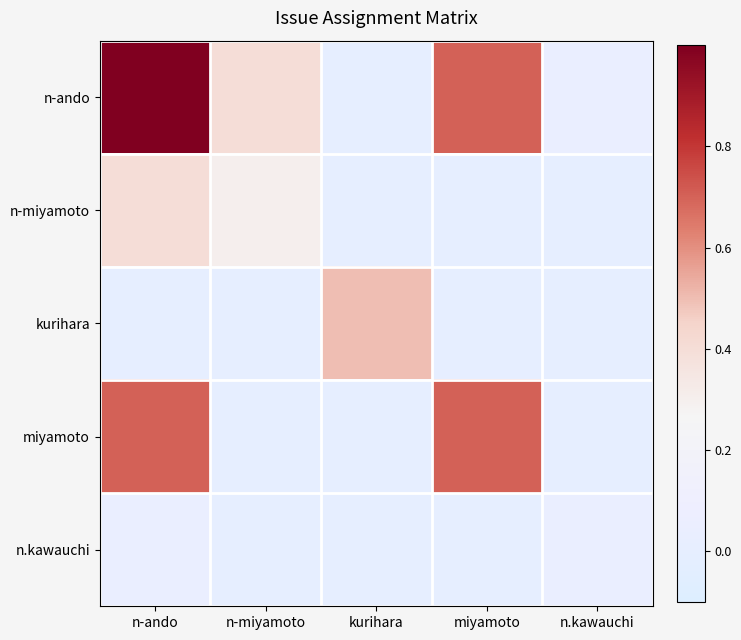

Reading left to right, what are all the values shown in this chart?

n-ando: n-ando=1.0	n-miyamoto=0.4	kurihara=0.0	miyamoto=0.7	n.kawauchi=0.1
n-miyamoto: n-ando=0.4	n-miyamoto=0.3	kurihara=0.0	miyamoto=0.0	n.kawauchi=0.0
kurihara: n-ando=0.0	n-miyamoto=0.0	kurihara=0.5	miyamoto=0.0	n.kawauchi=0.0
miyamoto: n-ando=0.7	n-miyamoto=0.0	kurihara=0.0	miyamoto=0.7	n.kawauchi=0.0
n.kawauchi: n-ando=0.1	n-miyamoto=0.0	kurihara=0.0	miyamoto=0.0	n.kawauchi=0.1